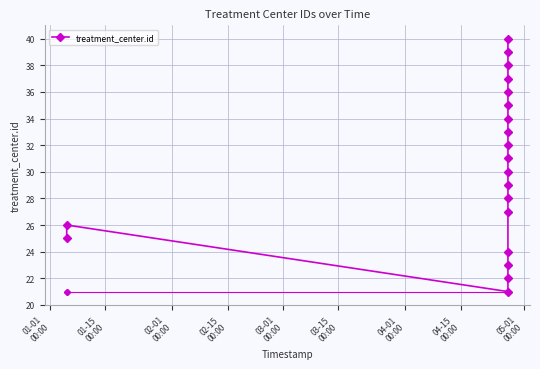

Reading right to left, transcribe all the data shown in this chart.

40	39	38	37	36	35	34	33	32	31	30	29	28	27	24	23	22	21	26	25